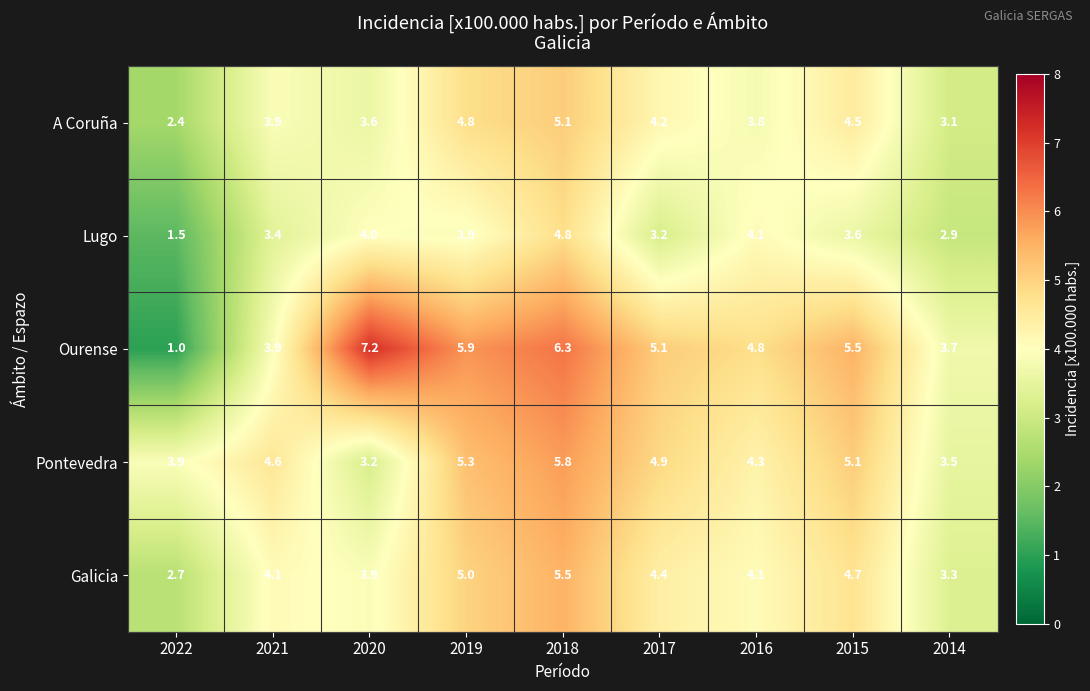

Which category has the highest value in the Ourense series?

2020